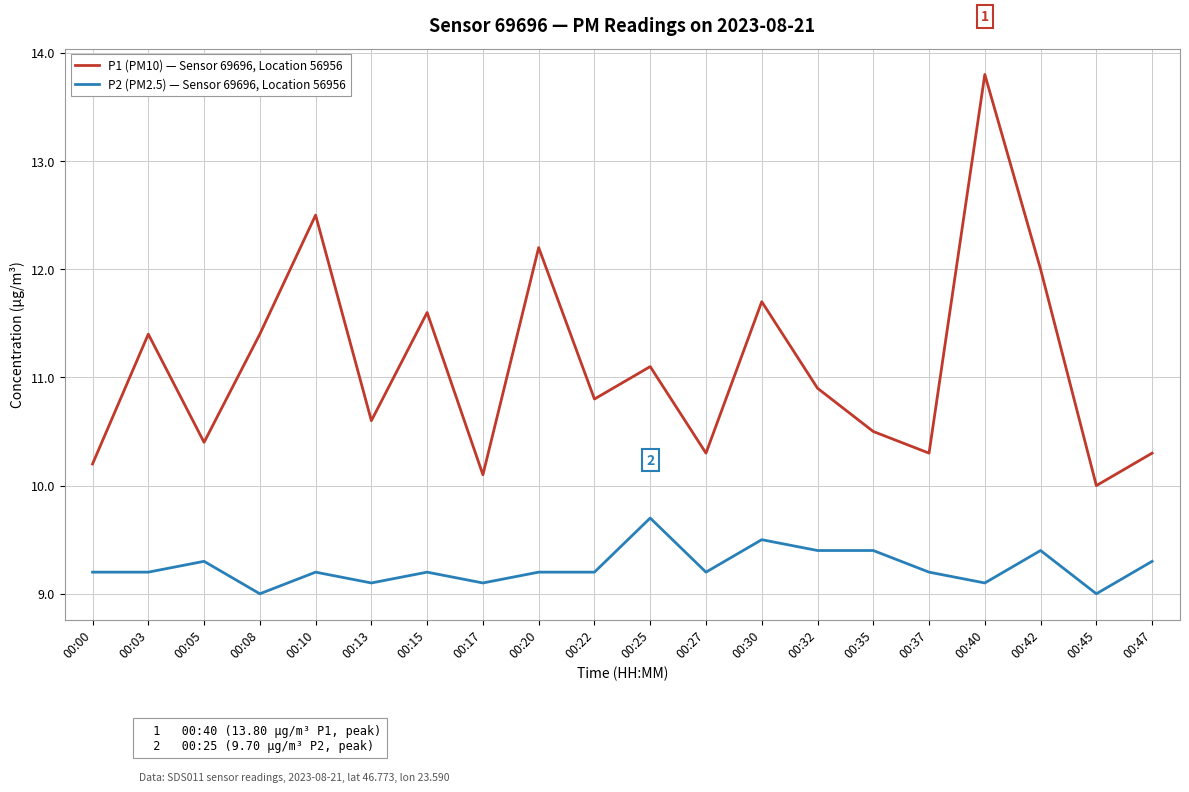

List the series in order of their overall mean, lowest first.

P2 (PM2.5) — Sensor 69696, Location 56956, P1 (PM10) — Sensor 69696, Location 56956